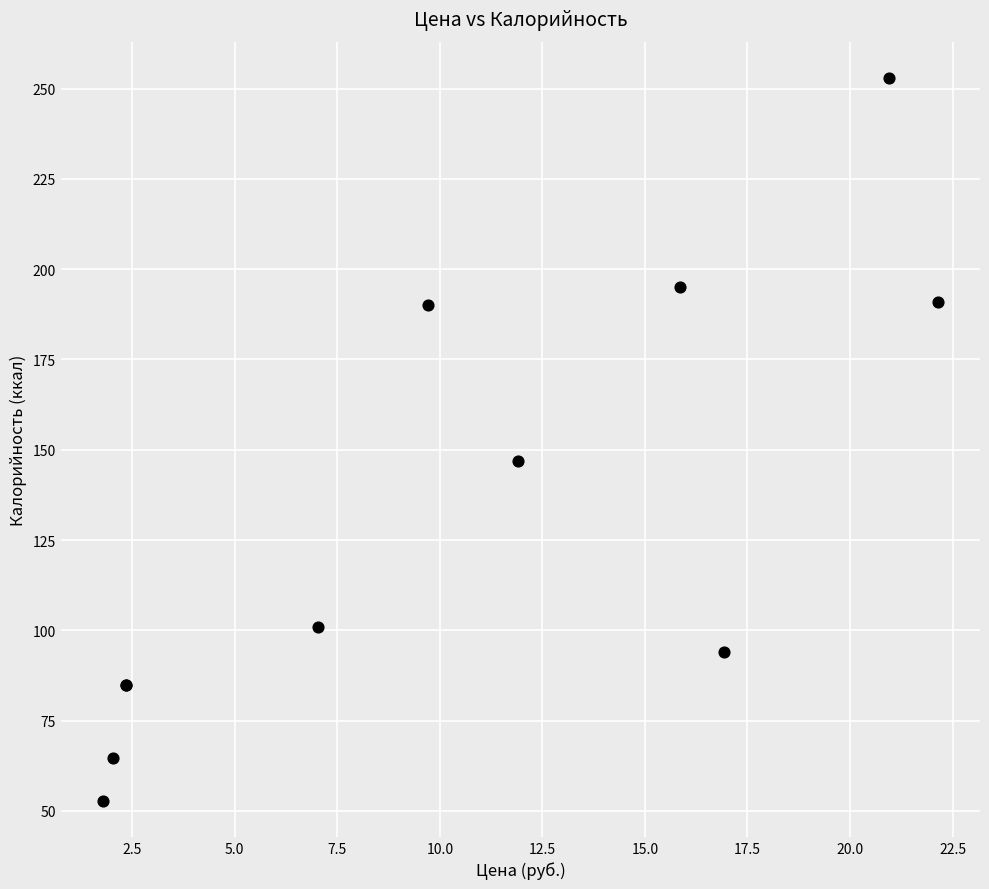

What Y value in the scatter plot is closest to 152?

147.0